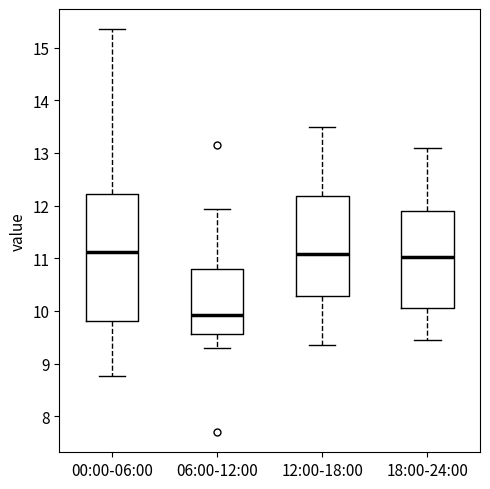

Where does the upper whisker of the box for 18:00-24:00 end on the y-axis? The values are not printed on the chart, so give them approximately, as read against the axis.

13.1